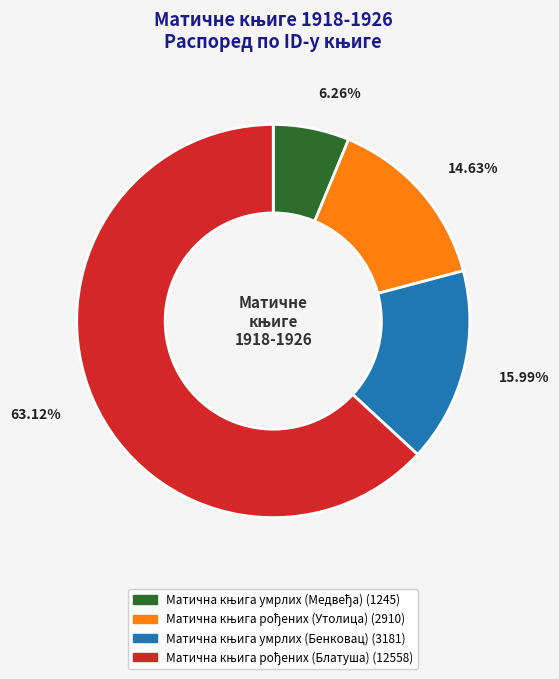

Is there any slice that represents more than half of the pie?

Yes